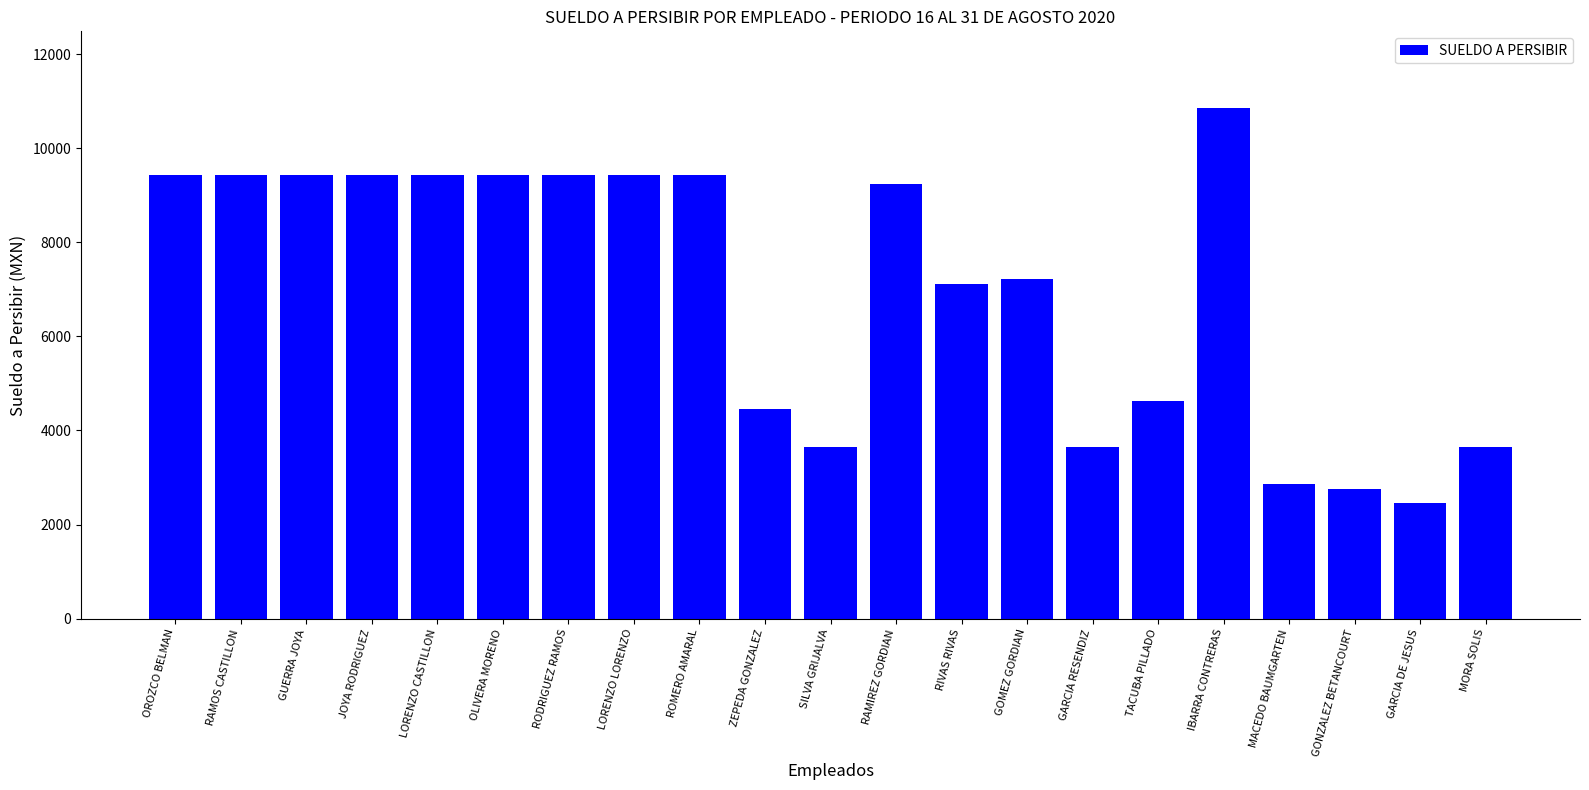

What is the ratio of the value at ROMERO AMARAL to the value at OLIVERA MORENO?

1.0